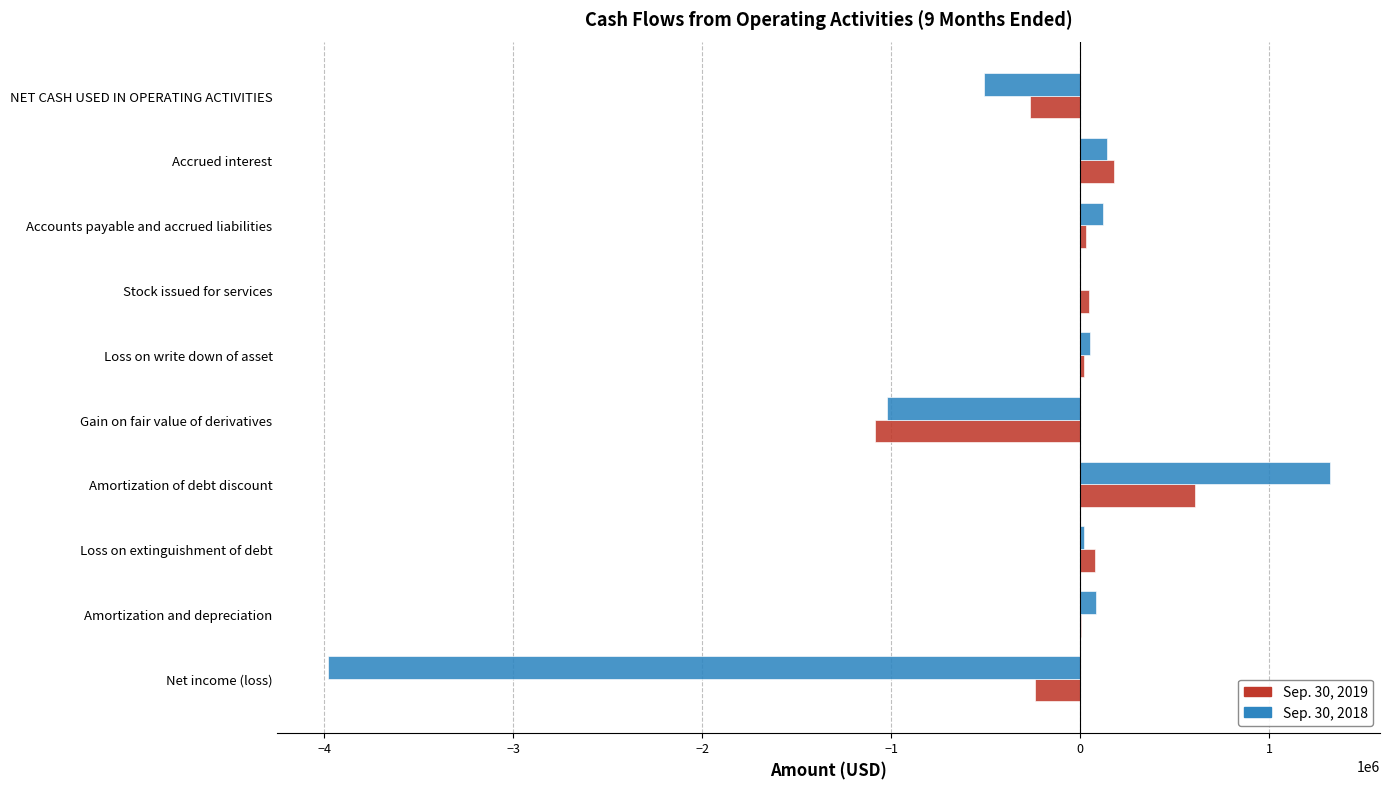

At which category is the sum across all series the highest?

Amortization of debt discount